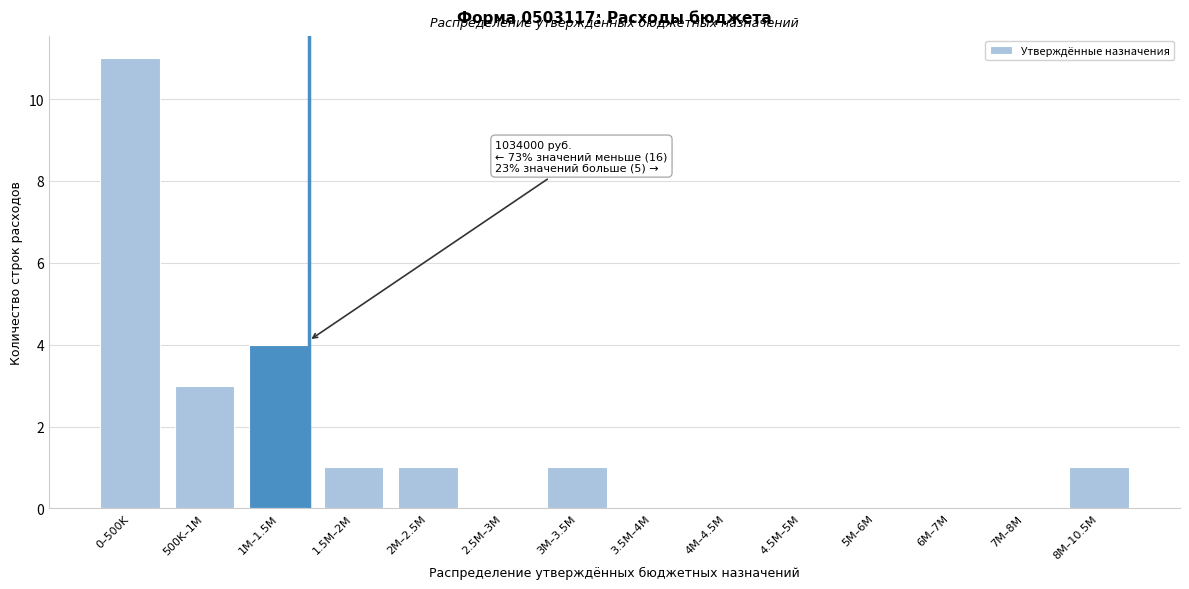

Reading right to left, list all the values displayed in this chart.

8M–10.5M=1	7M–8M=0	6M–7M=0	5M–6M=0	4.5M–5M=0	4M–4.5M=0	3.5M–4M=0	3M–3.5M=1	2.5M–3M=0	2M–2.5M=1	1.5M–2M=1	1M–1.5M=4	500K–1M=3	0–500K=11